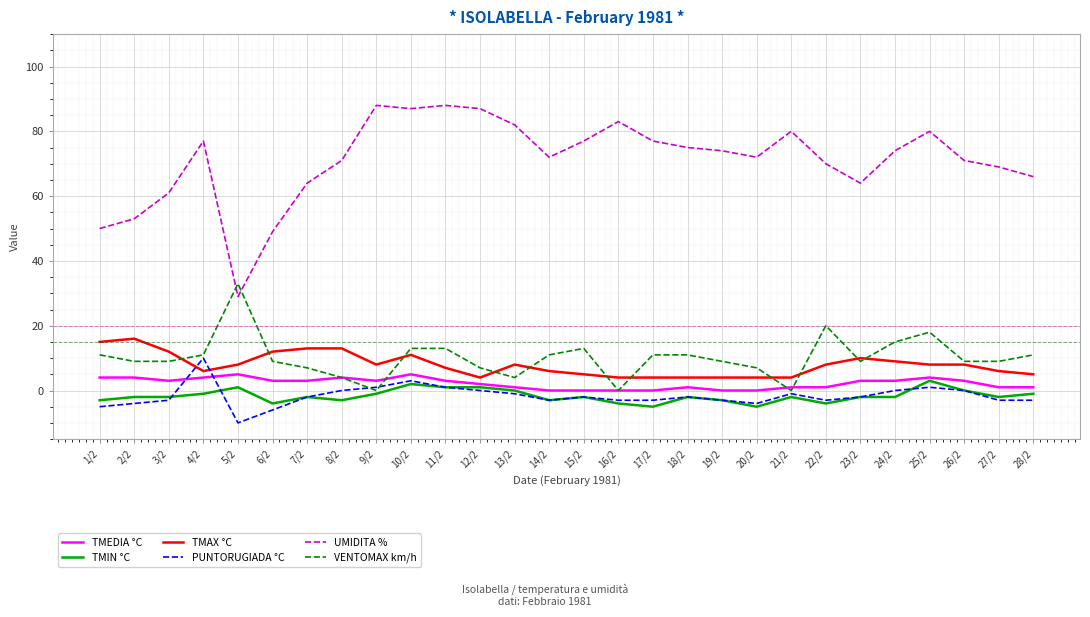

Is the value of TMIN °C at 5/2 greater than the value of PUNTORUGIADA °C at 27/2?

Yes